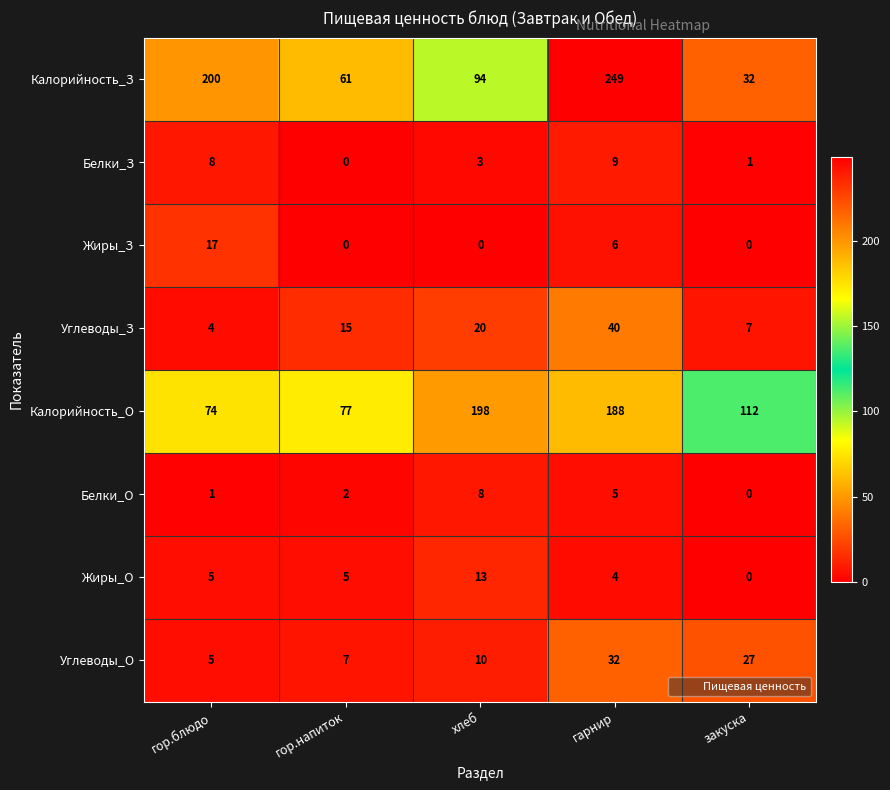

Rank the series by their maximum value, from highest to lowest.

Калорийность_З, Калорийность_О, Углеводы_З, Углеводы_О, Жиры_З, Жиры_О, Белки_З, Белки_О